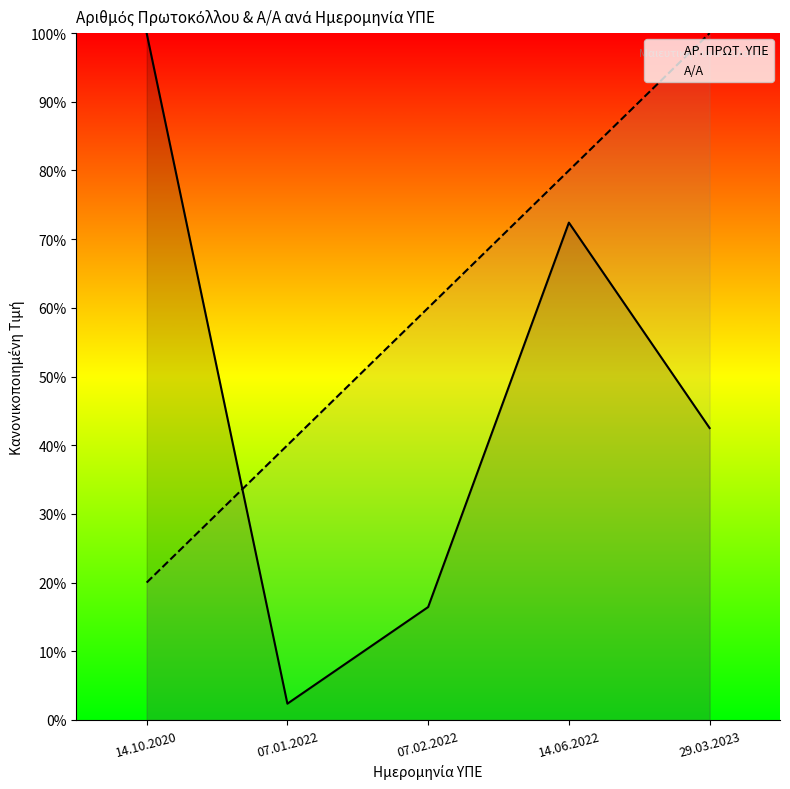

True or false: Α/Α has more than 0 interior local peaks.

False